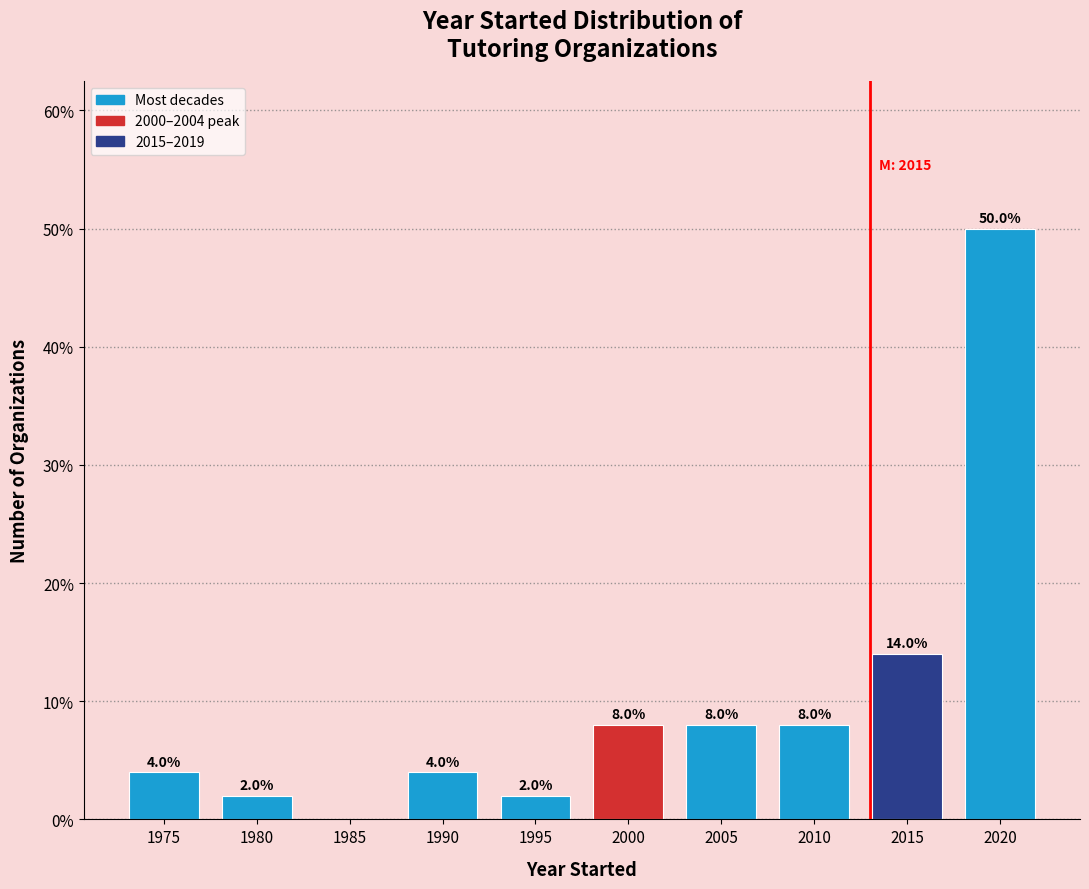

Reading right to left, extract all data points from this chart.

2020=50.0	2015=14.0	2010=8.0	2005=8.0	2000=8.0	1995=2.0	1990=4.0	1985=0.0	1980=2.0	1975=4.0